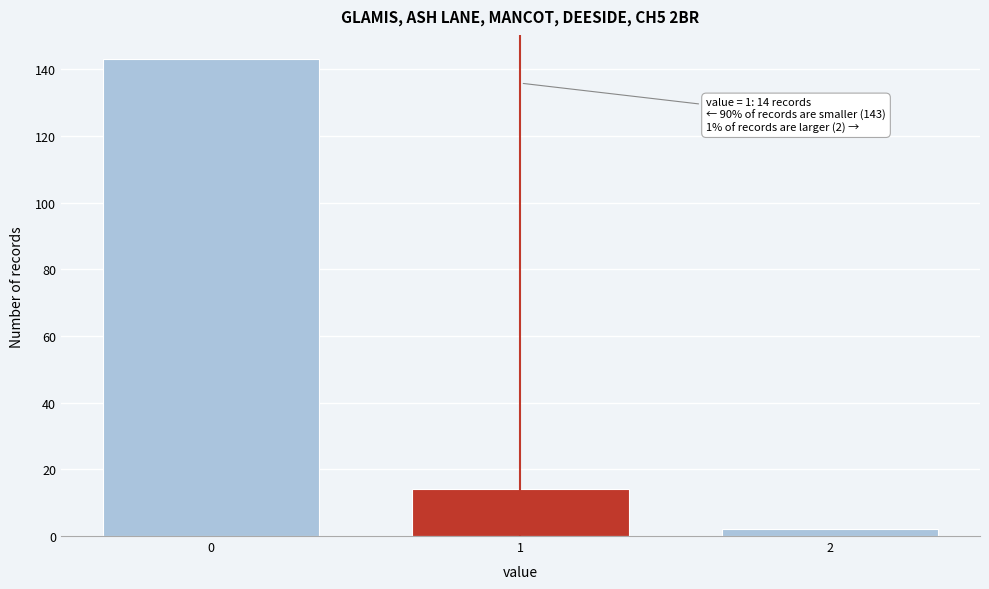

Reading left to right, what are all the values shown in this chart?

143	14	2